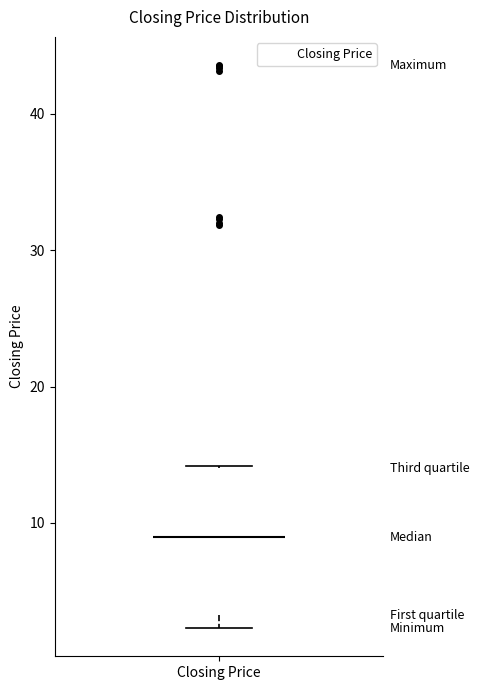

Transcribe this box plot: give where the median line is, the range the box spans, and where the two whiskers end, as read against the y-axis. The values are not printed on the chart, so give them approximately, as read against the axis.

median 9, box 3 to 14, whiskers 2 to 14